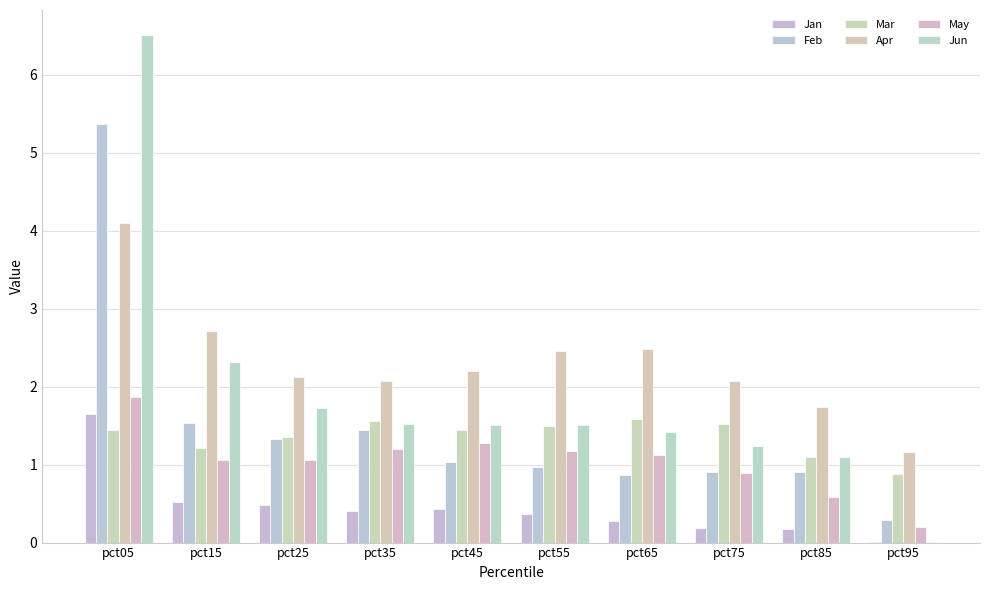

Rank the categories by Jun value from highest to lowest.

pct05, pct15, pct25, pct35, pct55, pct45, pct65, pct75, pct85, pct95